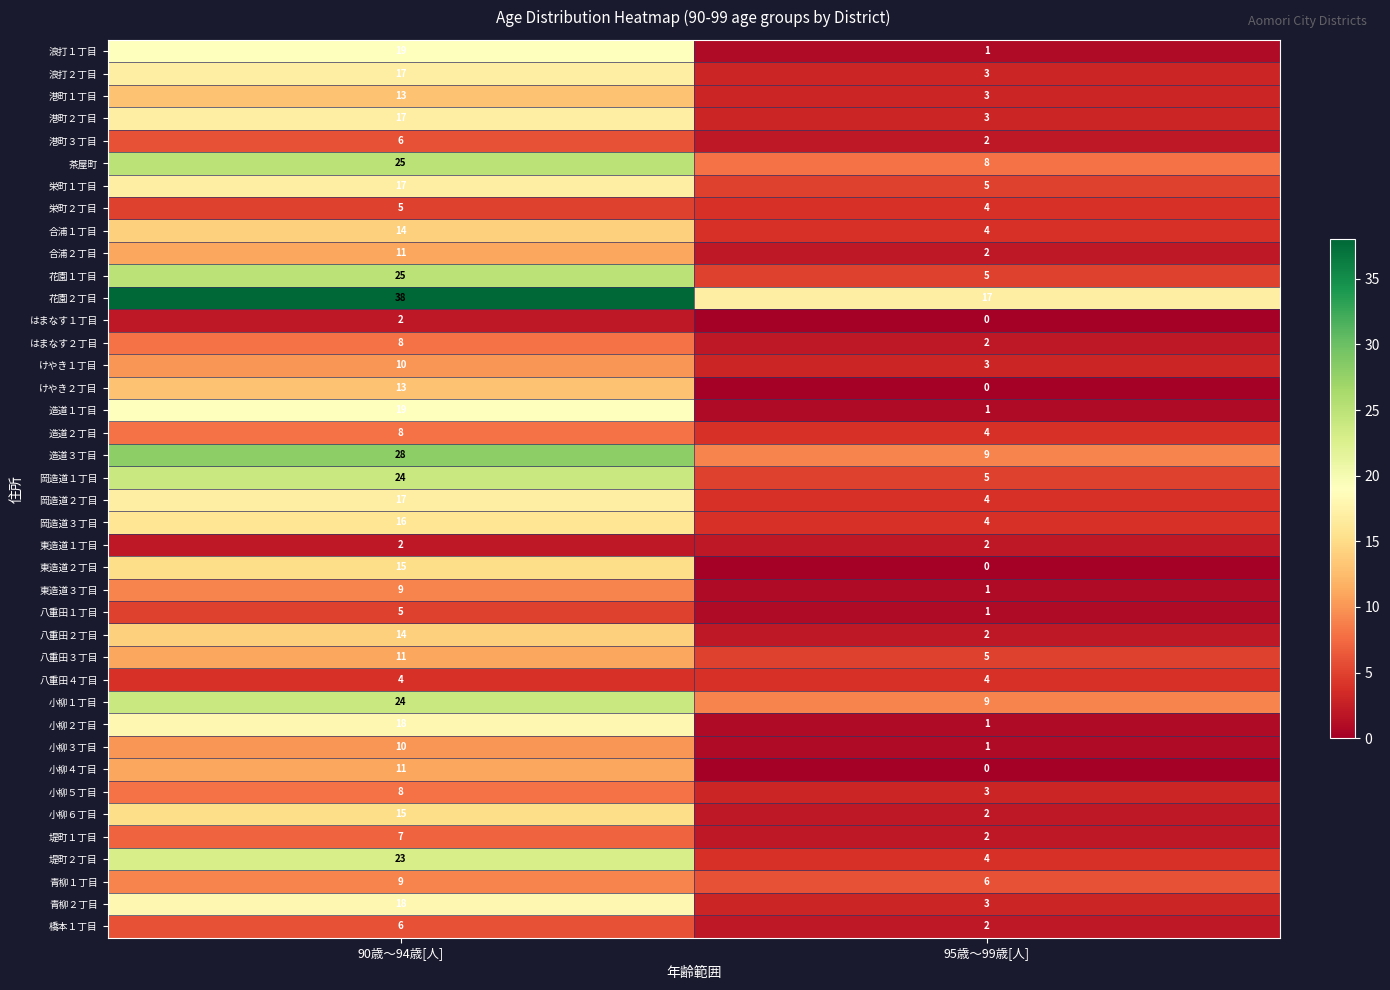

Rank the categories by はまなす２丁目 value from lowest to highest.

95歳～99歳[人], 90歳～94歳[人]